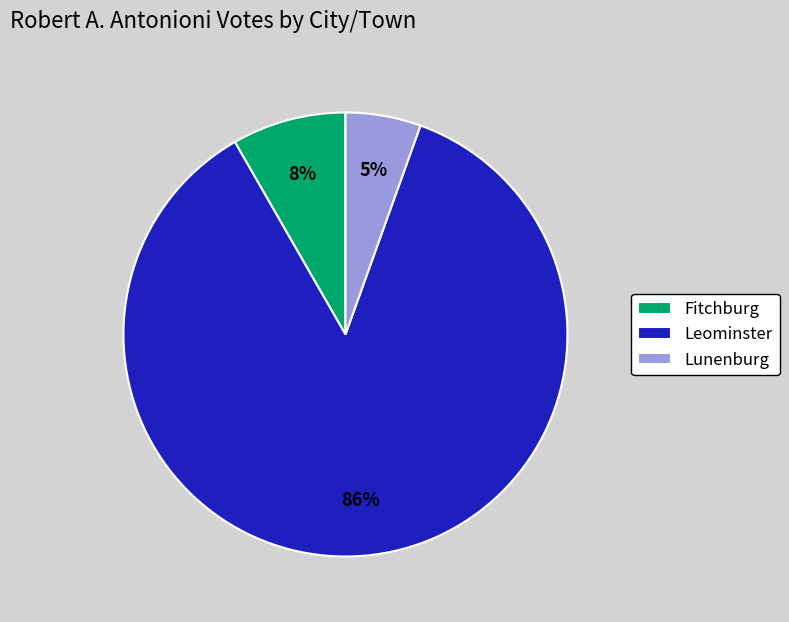

Rank the categories by value from lowest to highest.

Lunenburg, Fitchburg, Leominster